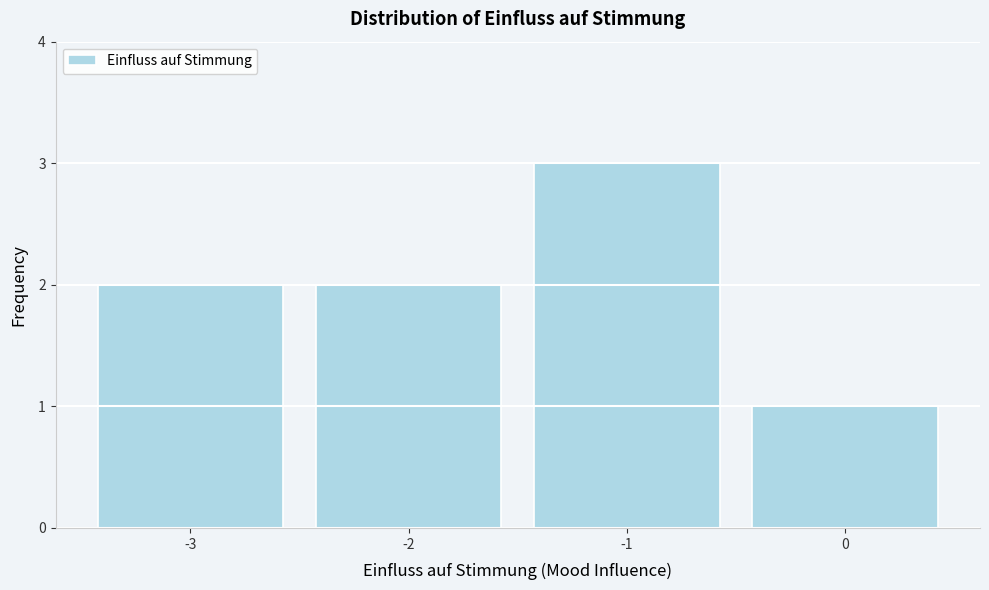

Reading left to right, list every bar in this chart as the range it spans on the x-axis followed by its height. The values are not printed on the chart, so give them approximately, as read against the axis.

-3.5 to -2.5: 2
-2.5 to -1.5: 2
-1.5 to -0.5: 3
-0.5 to 0.5: 1